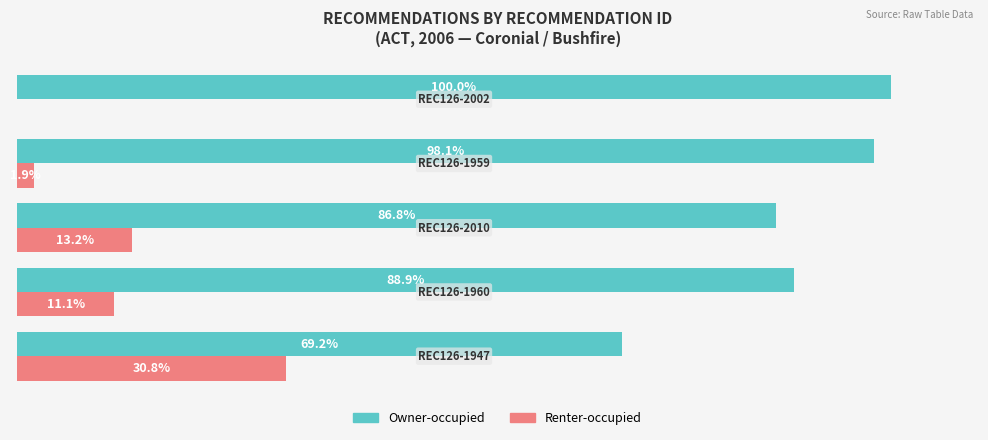

Which series has the largest total across all categories?

Owner-occupied